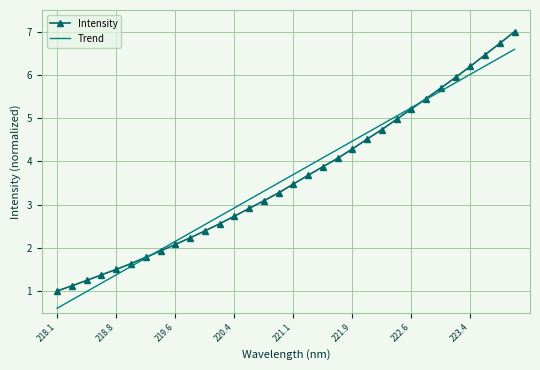

What is the highest value of the Trend series?

6.6